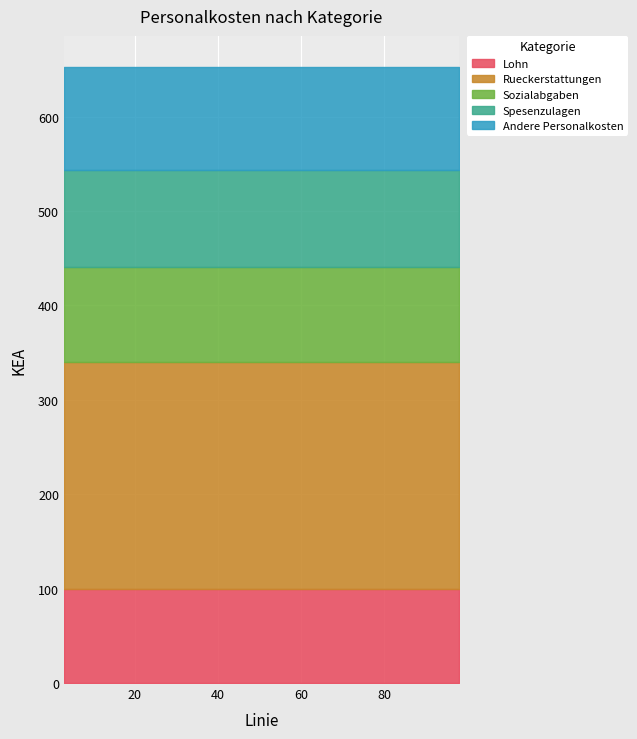

What are all the series names shown in the legend?

Lohn, Rueckerstattungen, Sozialabgaben, Spesenzulagen, Andere Personalkosten